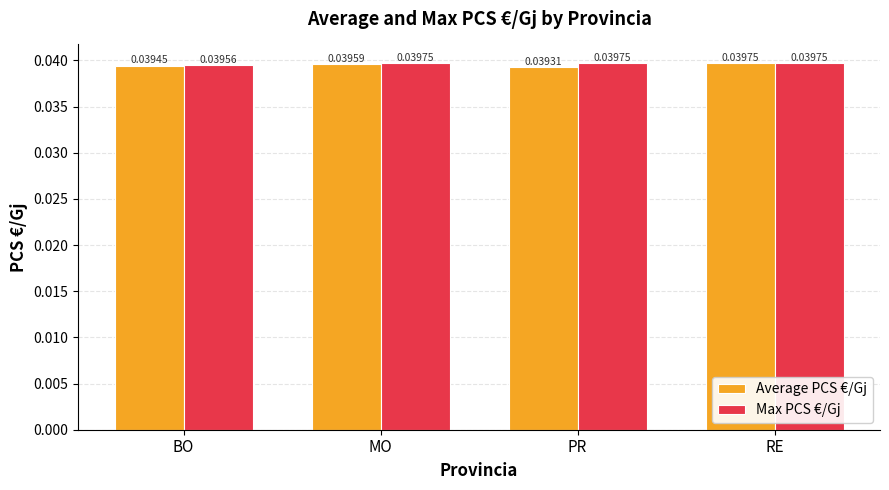

Is the value of Average PCS €/Gj at MO greater than the value of Max PCS €/Gj at PR?

No